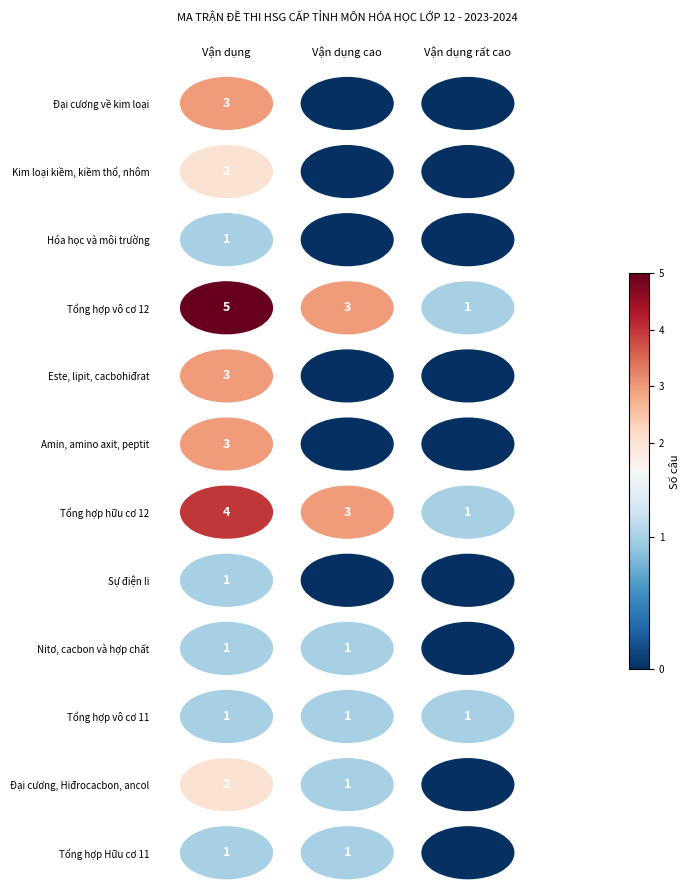

Where does the Vận dụng series first go above 2?

Đại cương về kim loại